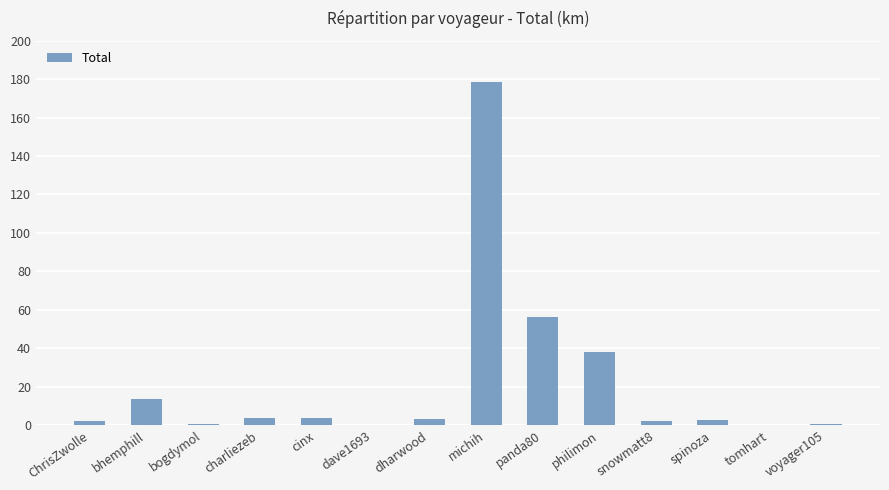

True or false: the data shows 2.2 at snowmatt8.

True